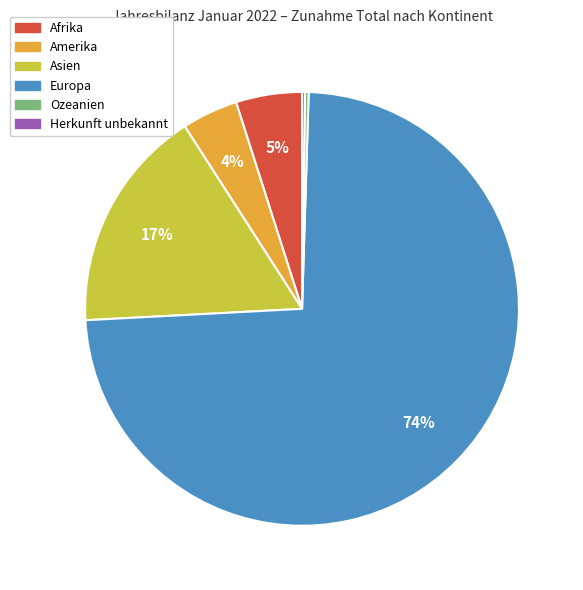

Combined, do Asien and Amerika account for over 50%?

No